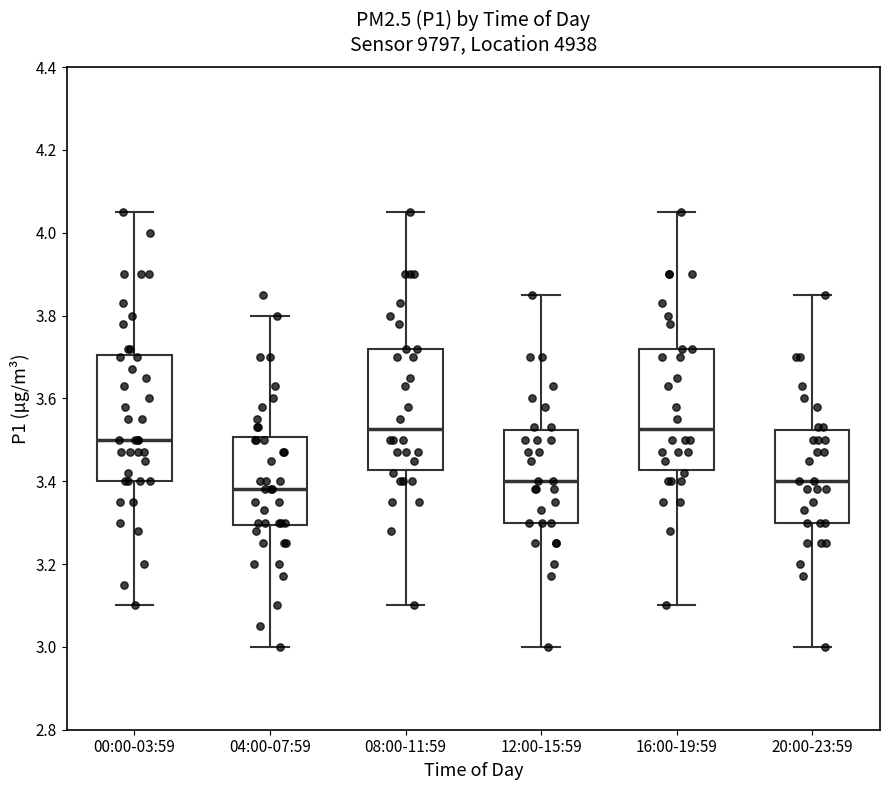

Reading left to right, transcribe this box plot: for each box, give where its median line is, the range the box spans, and where its two whiskers end, as read against the y-axis. The values are not printed on the chart, so give them approximately, as read against the axis.

00:00-03:59: median 3.50, box 3.40 to 3.70, whiskers 3.10 to 4.06
04:00-07:59: median 3.38, box 3.30 to 3.50, whiskers 3.00 to 3.80
08:00-11:59: median 3.52, box 3.42 to 3.72, whiskers 3.10 to 4.06
12:00-15:59: median 3.40, box 3.30 to 3.52, whiskers 3.00 to 3.86
16:00-19:59: median 3.52, box 3.42 to 3.72, whiskers 3.10 to 4.06
20:00-23:59: median 3.40, box 3.30 to 3.52, whiskers 3.00 to 3.86